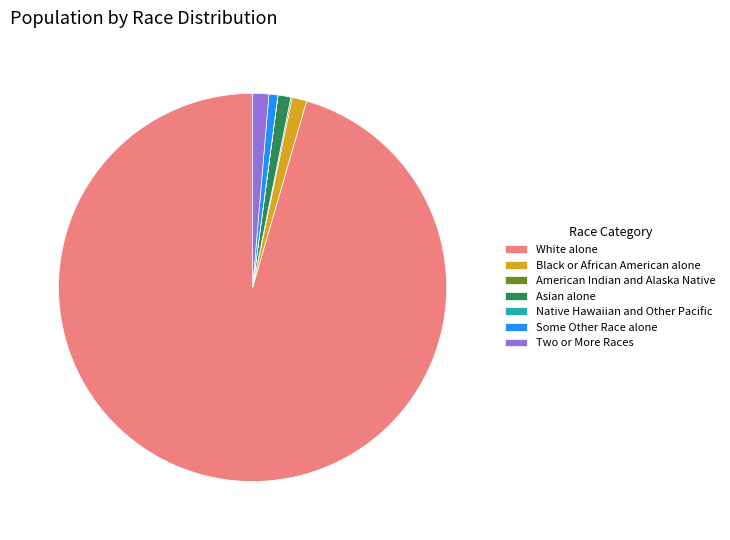

What is the majority slice?

White alone